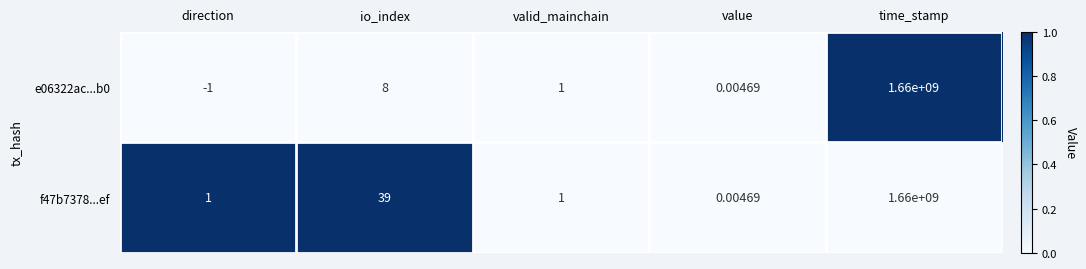

How many distinct data groups are displayed?

2